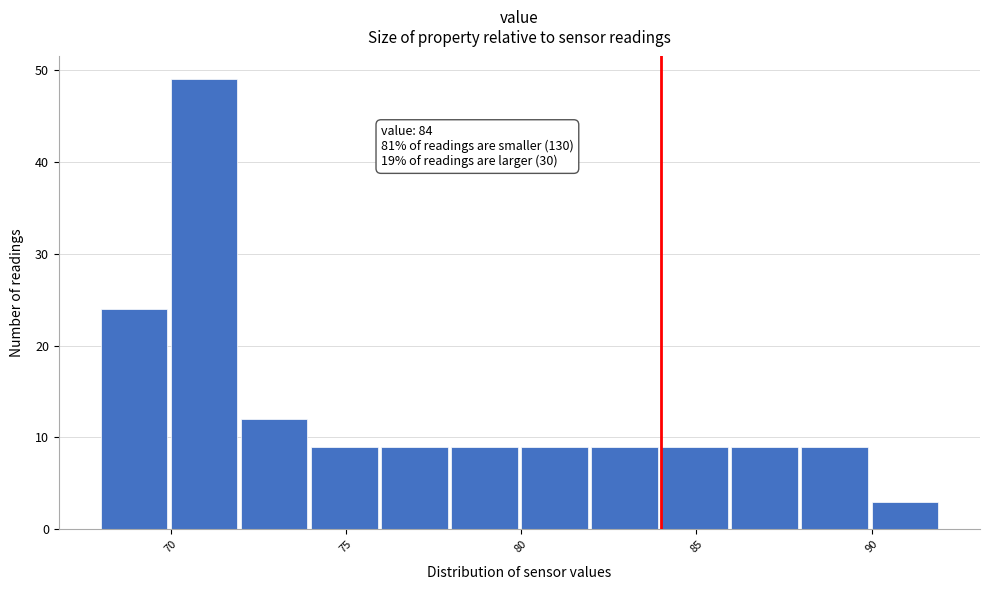

Over which range of the x-axis is the bar tallest?

70 to 72